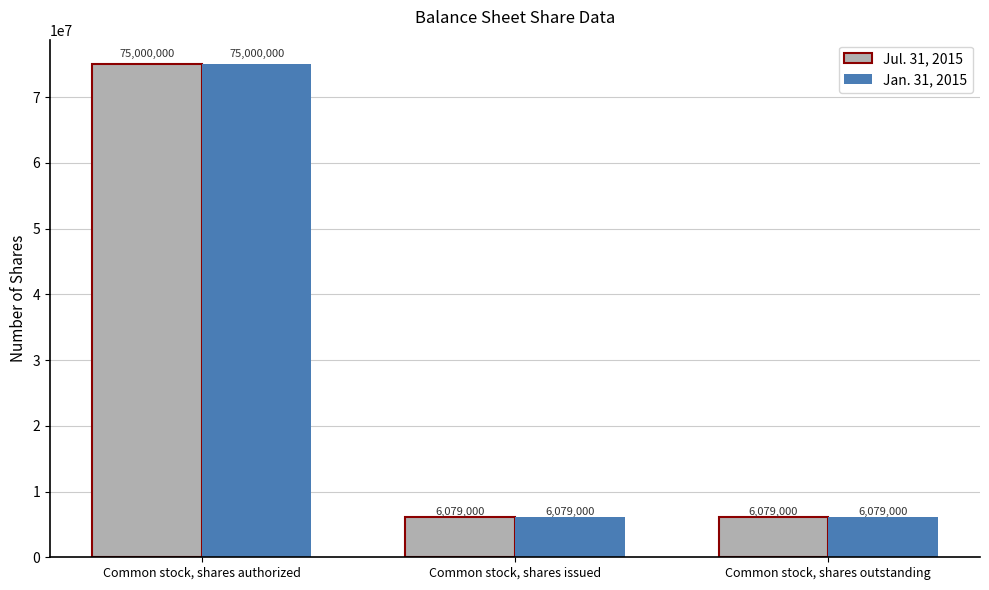

Reading right to left, list all the values displayed in this chart.

Jul. 31, 2015: Common stock, shares outstanding=6079000	Common stock, shares issued=6079000	Common stock, shares authorized=75000000
Jan. 31, 2015: Common stock, shares outstanding=6079000	Common stock, shares issued=6079000	Common stock, shares authorized=75000000